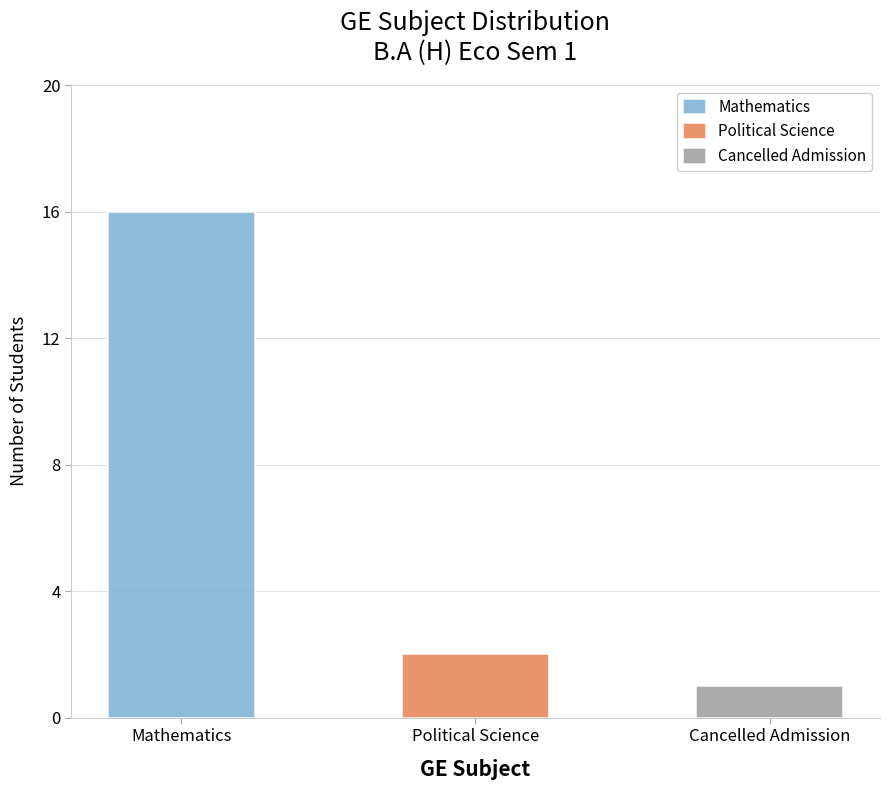

Count the number of categories in the chart.

3